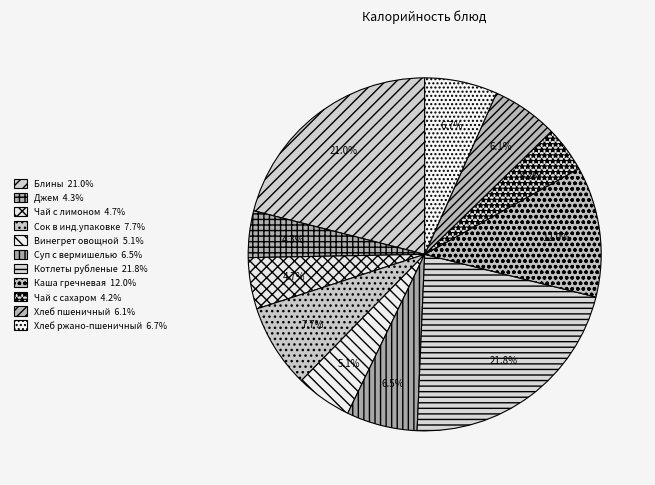

Which category has the smallest portion of the pie?

Чай с сахаром